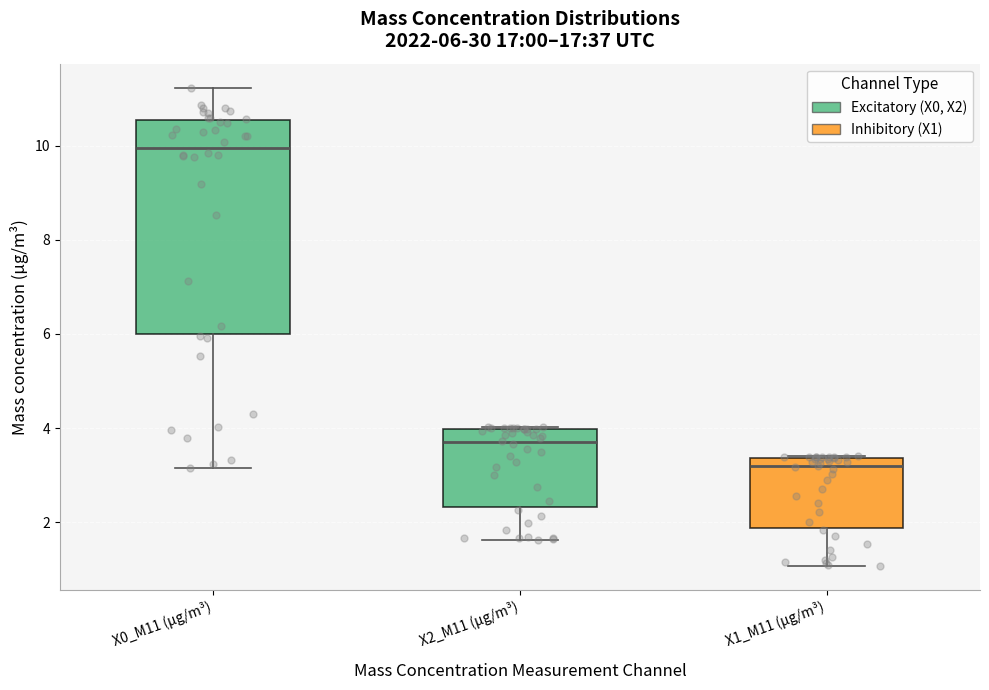

Which box's median line is the lowest?

X1_M11 (μg/m³)